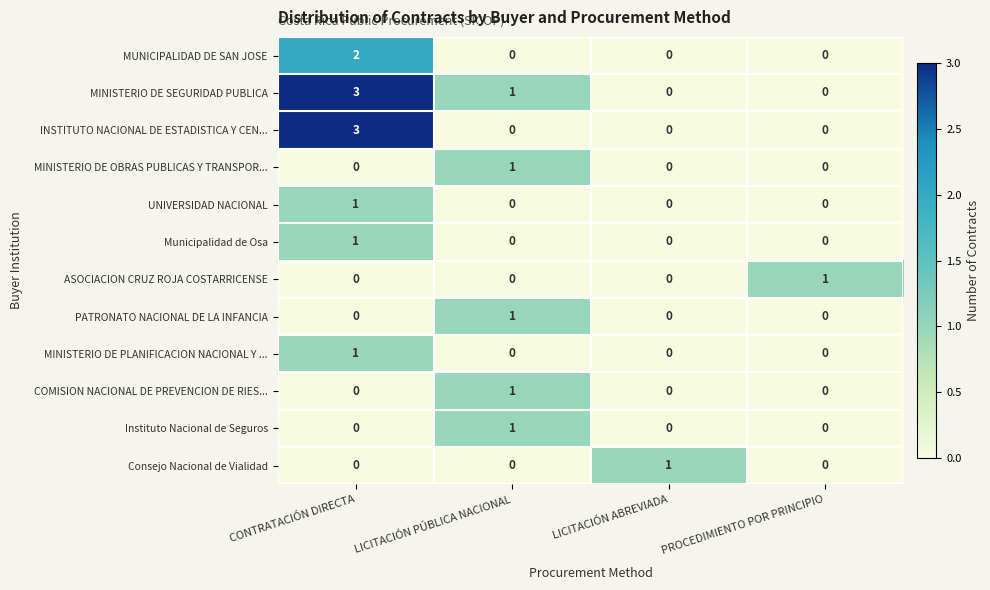

Between CONTRATACIÓN DIRECTA and LICITACIÓN PÚBLICA NACIONAL, which series saw the biggest shift?

INSTITUTO NACIONAL DE ESTADISTICA Y CEN...